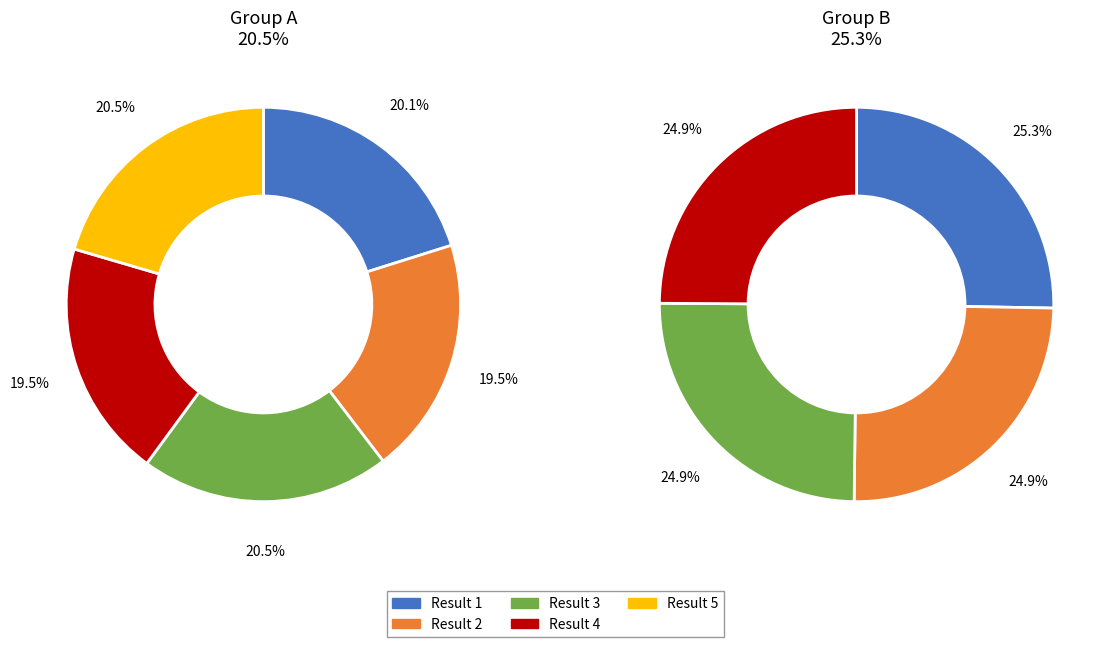

Does 9 account for over 50% of the chart?

No